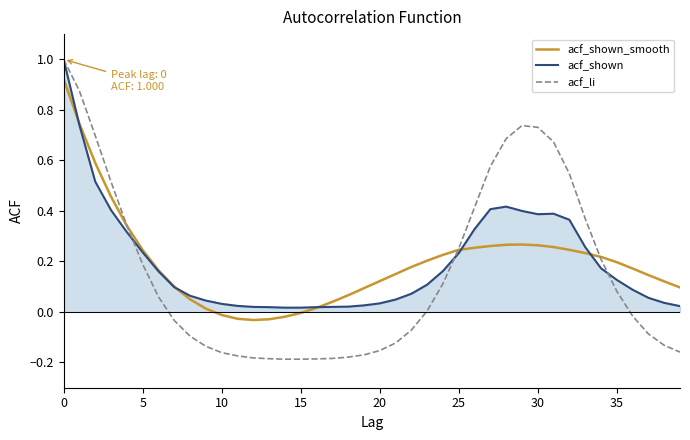

What is the maximum value shown in the chart?

1.0